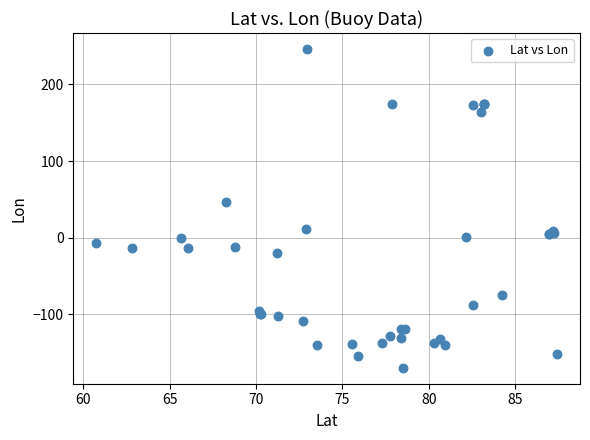

What Y value in the scatter plot is closest to 38?

46.2